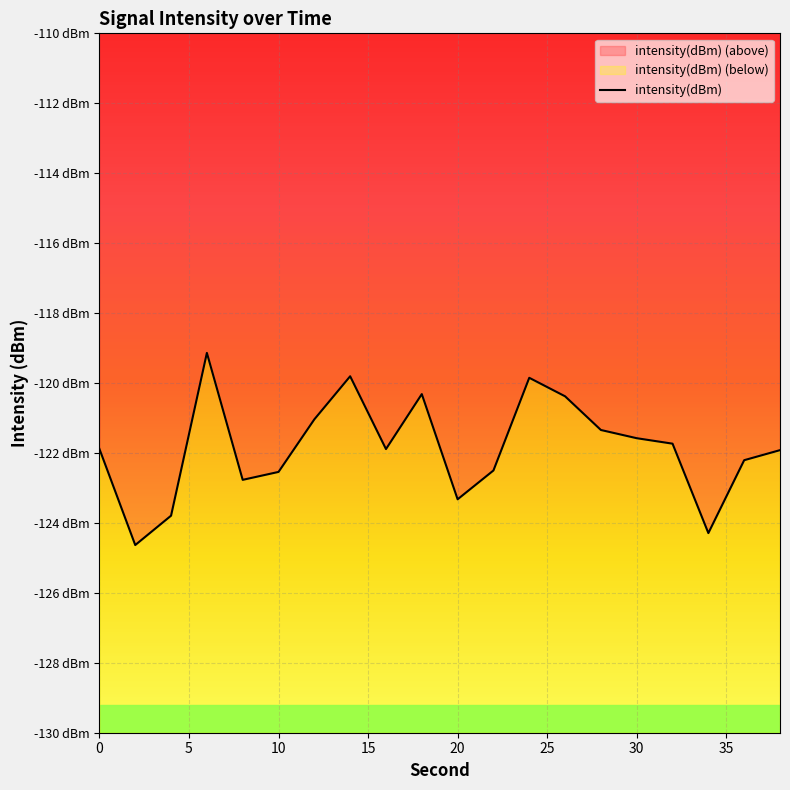

Between 6 and 38, which is larger?

6